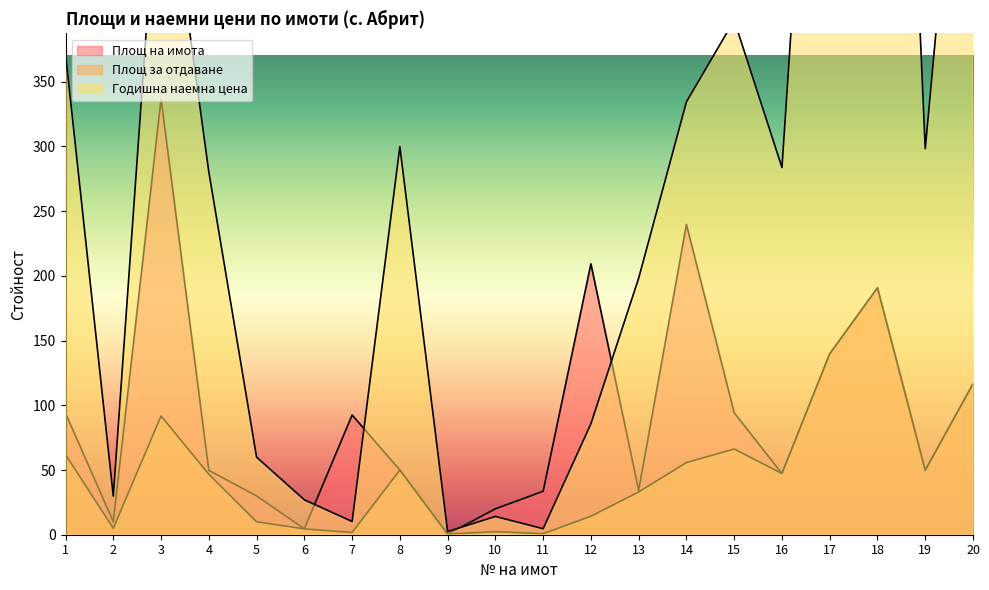

The value of Площ на имота at 6 is 7.9. True or false?

False